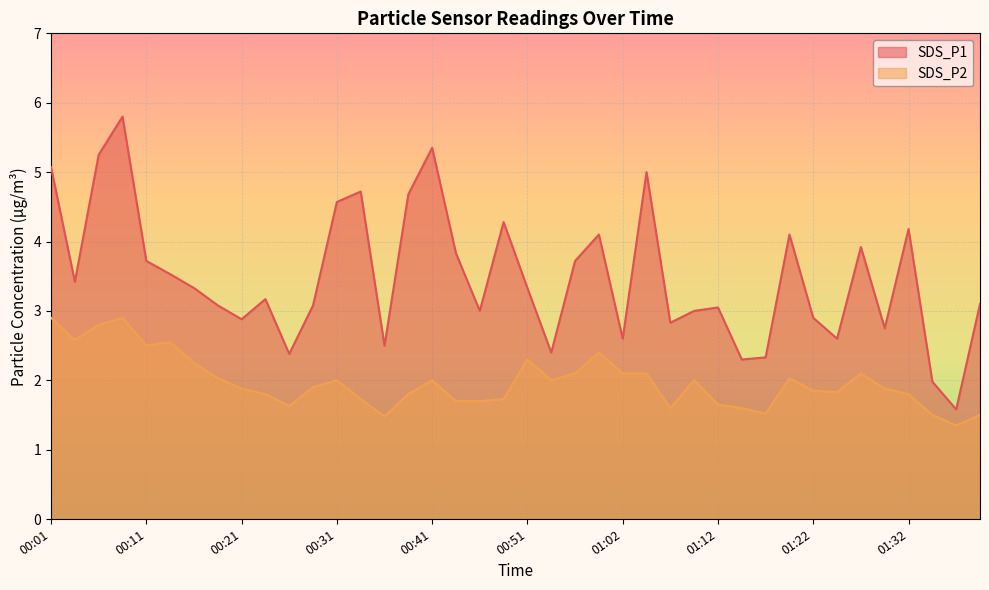

How many lines are shown in the chart?

2